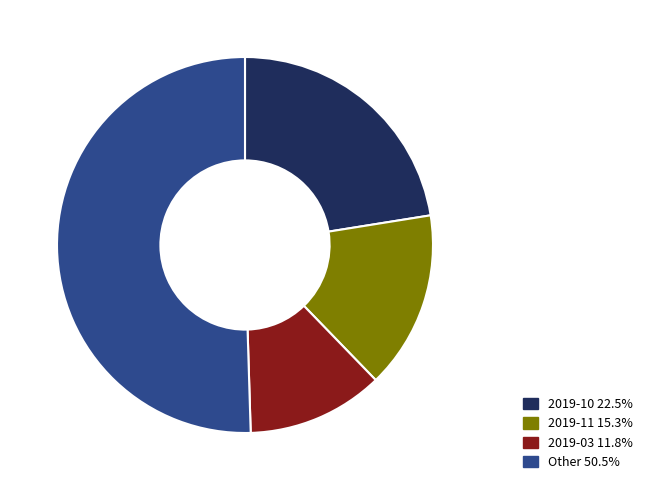

Is there a majority slice in this chart?

Yes